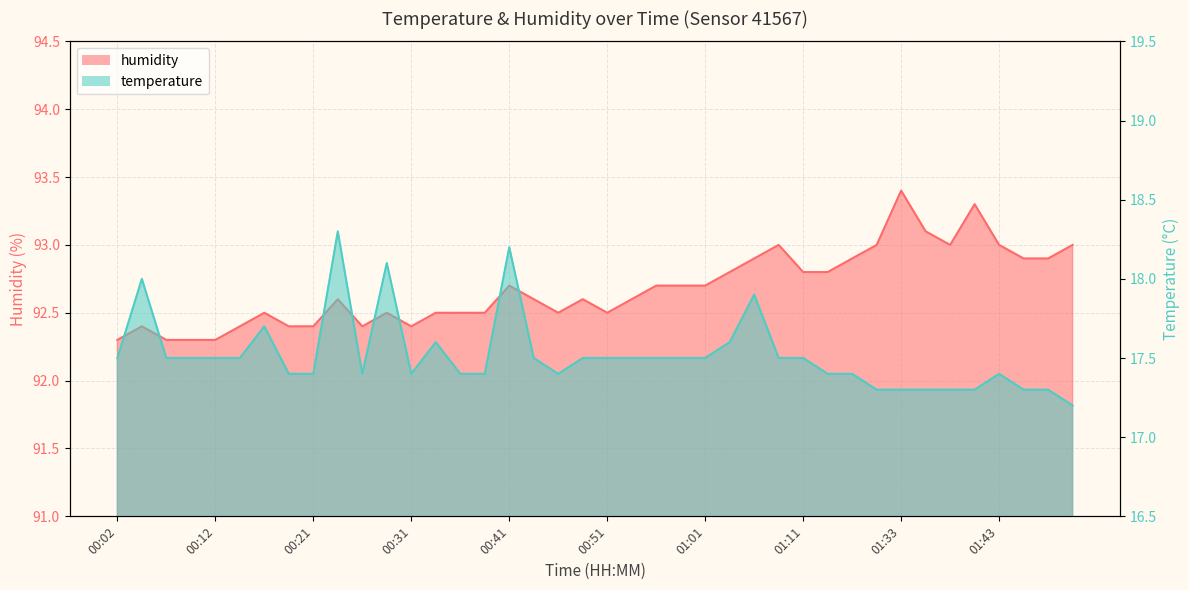

Rank the series by their average value, from highest to lowest.

humidity, temperature